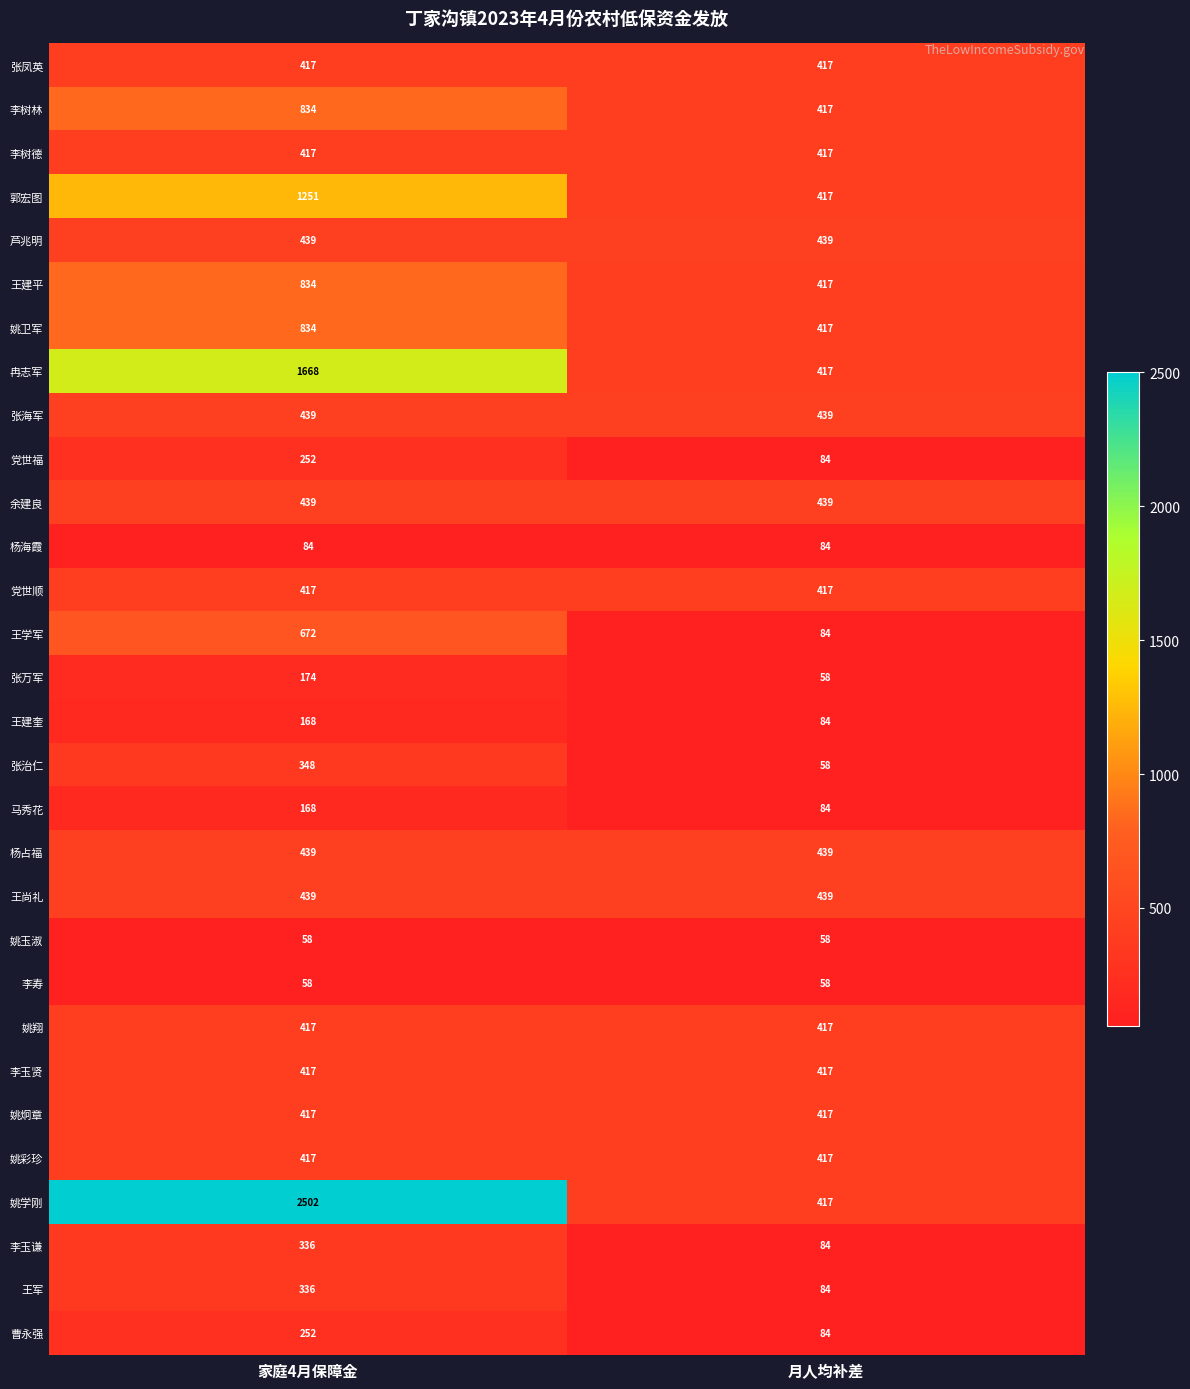

Rank the categories by 党世福 value from lowest to highest.

月人均补差, 家庭4月保障金